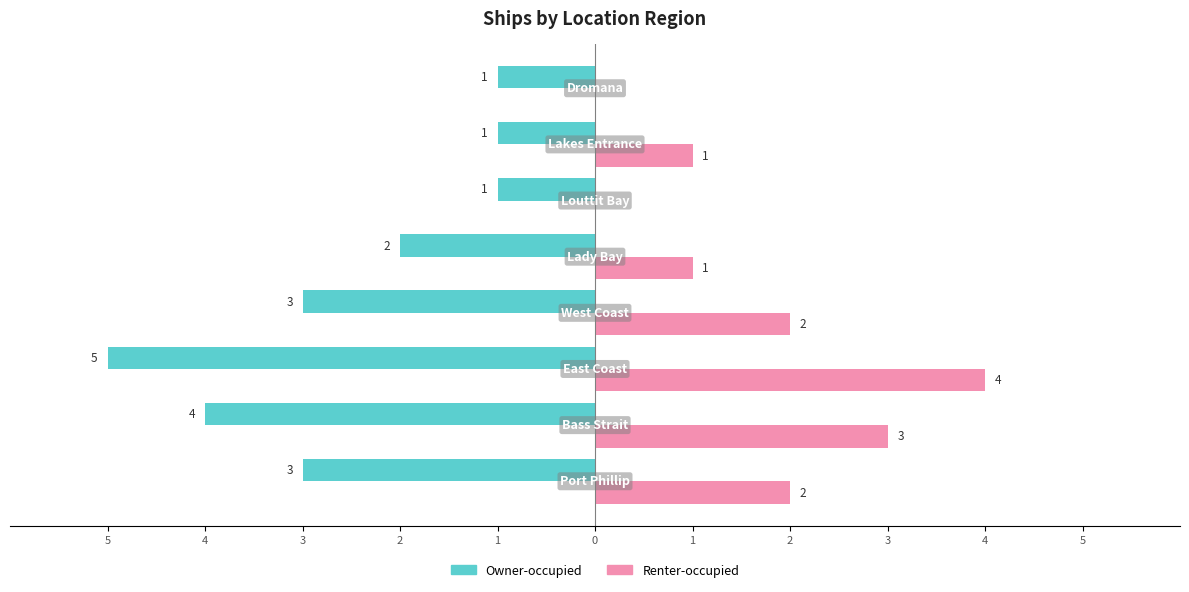

Count the Owner-occupied values in the range -3 to -1.

6